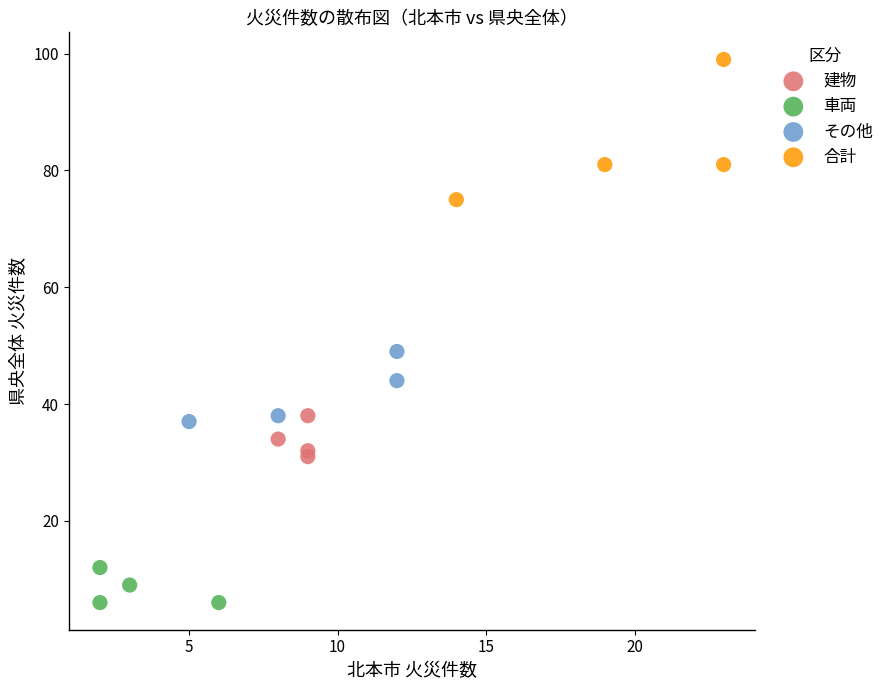

Which series contains the lowest Y value?

車両